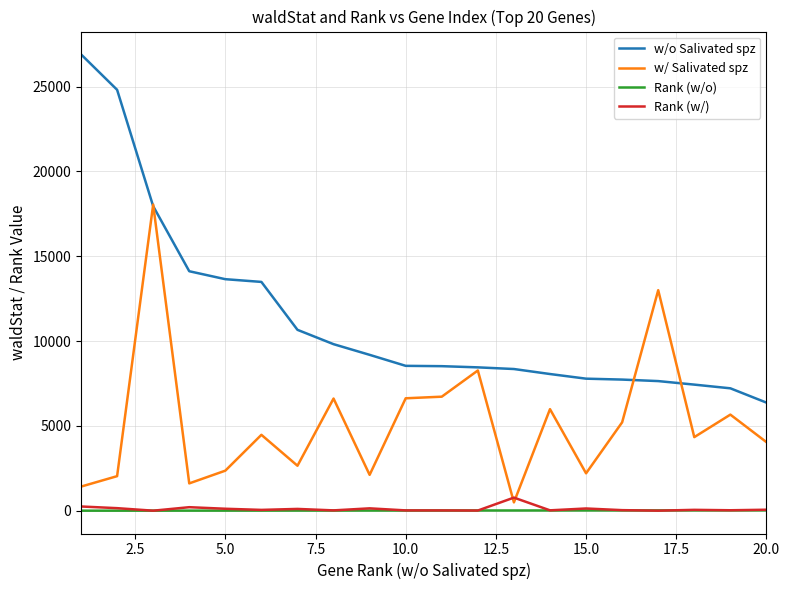

What is the greatest value displayed?

26905.2